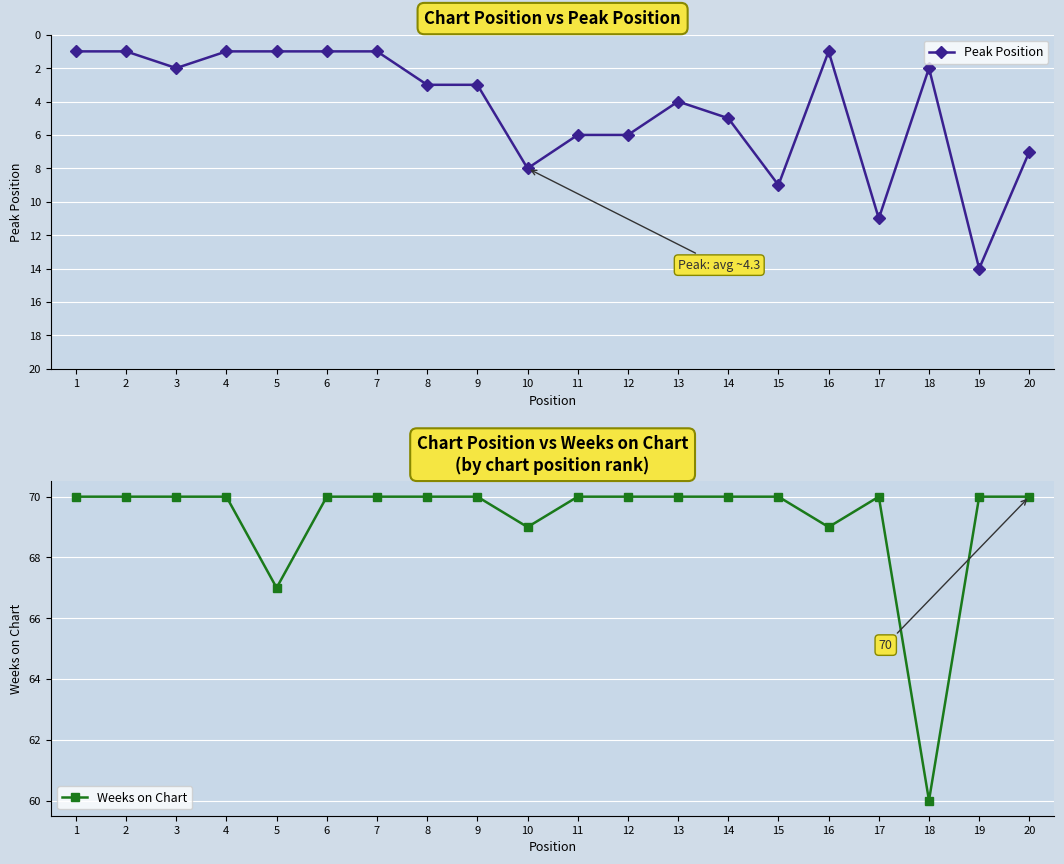

Where is the first local maximum for Peak Position?

3